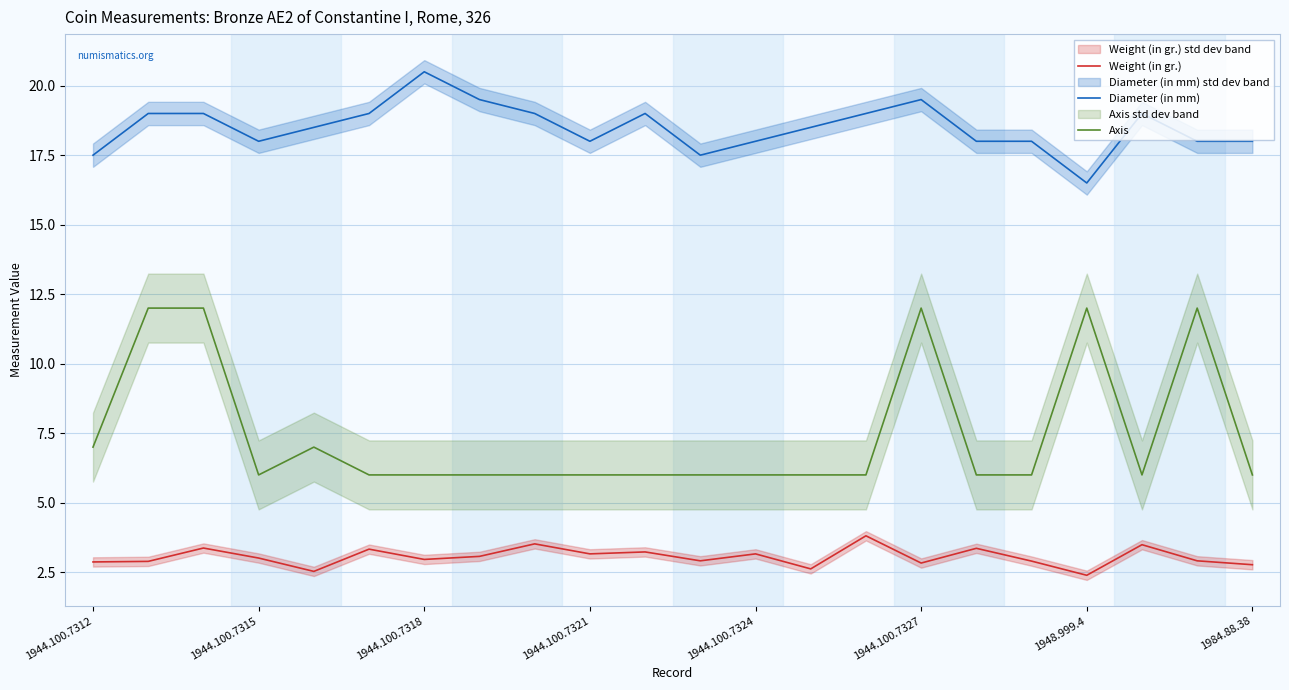

At which label does Diameter (in mm) reach its peak?

1944.100.7318